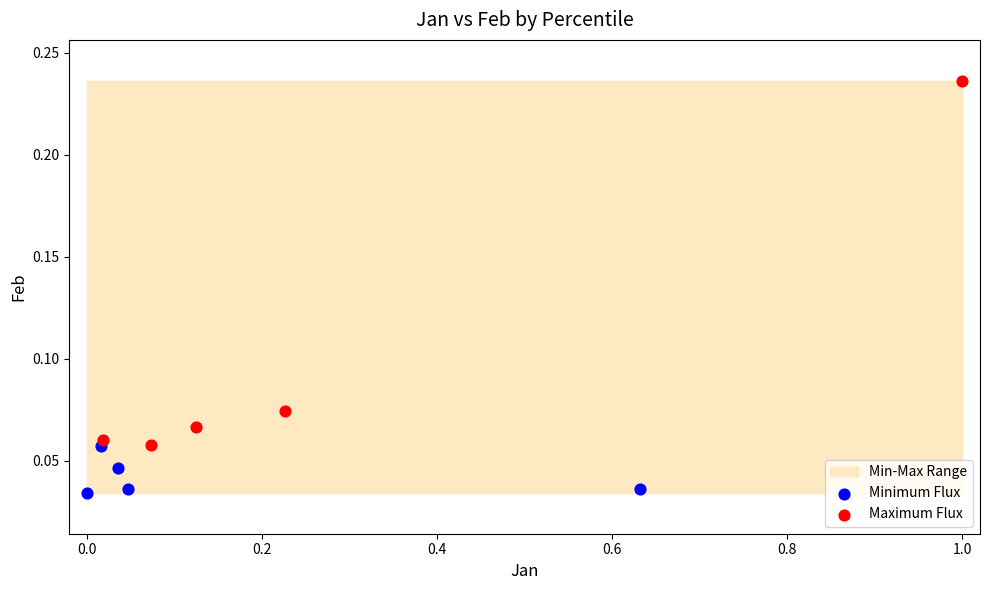

Which series contains the highest Y value?

Maximum Flux